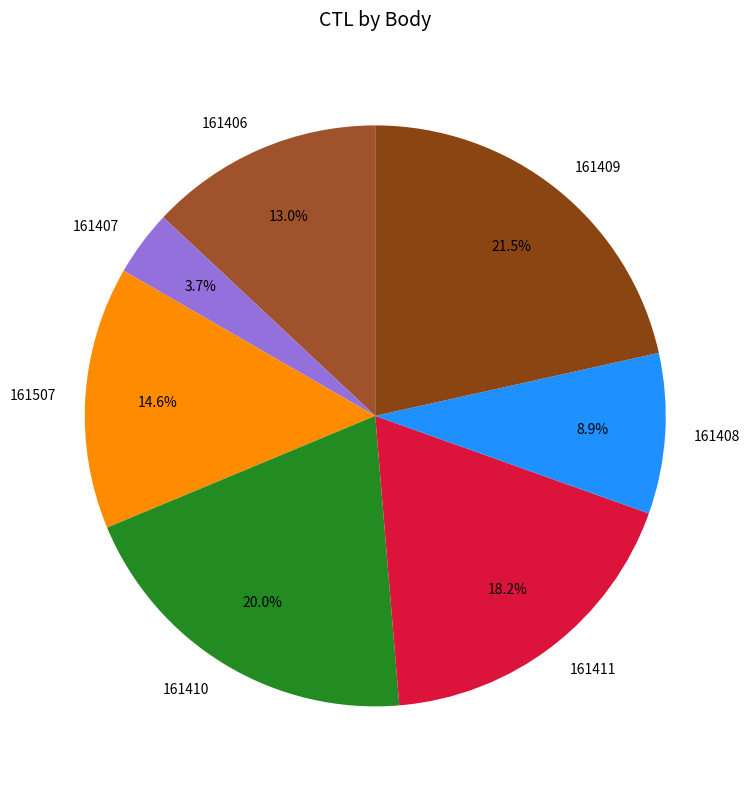

How many slices are in this pie chart?

7